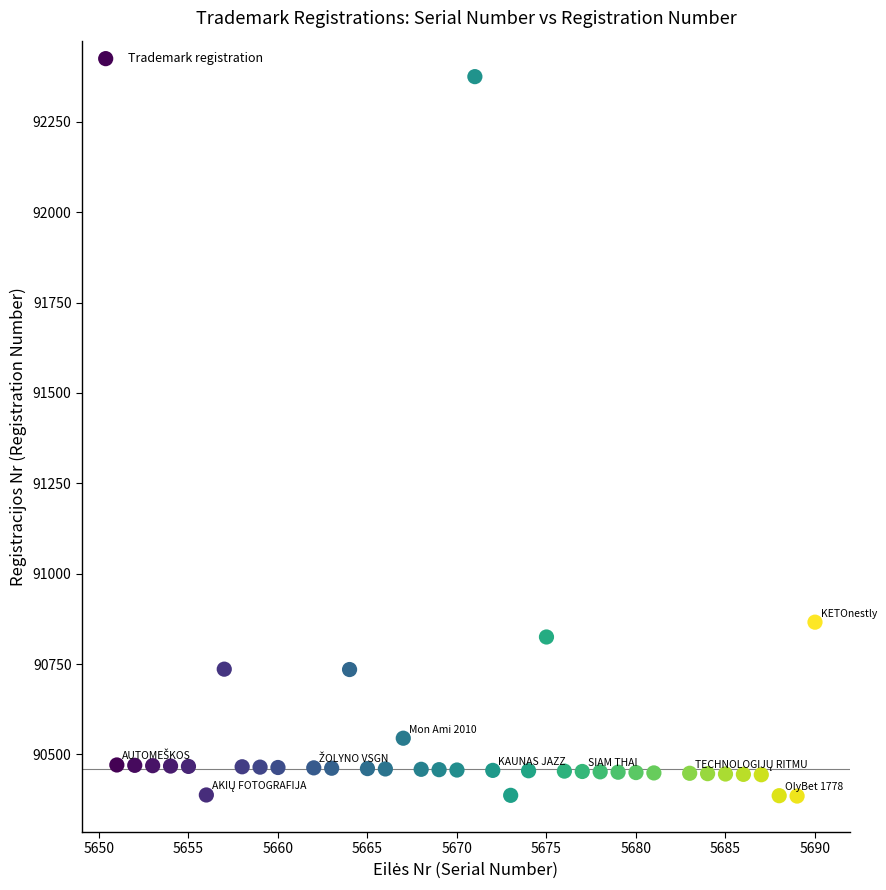

What Y value in the scatter plot is closest to 91380?

90866